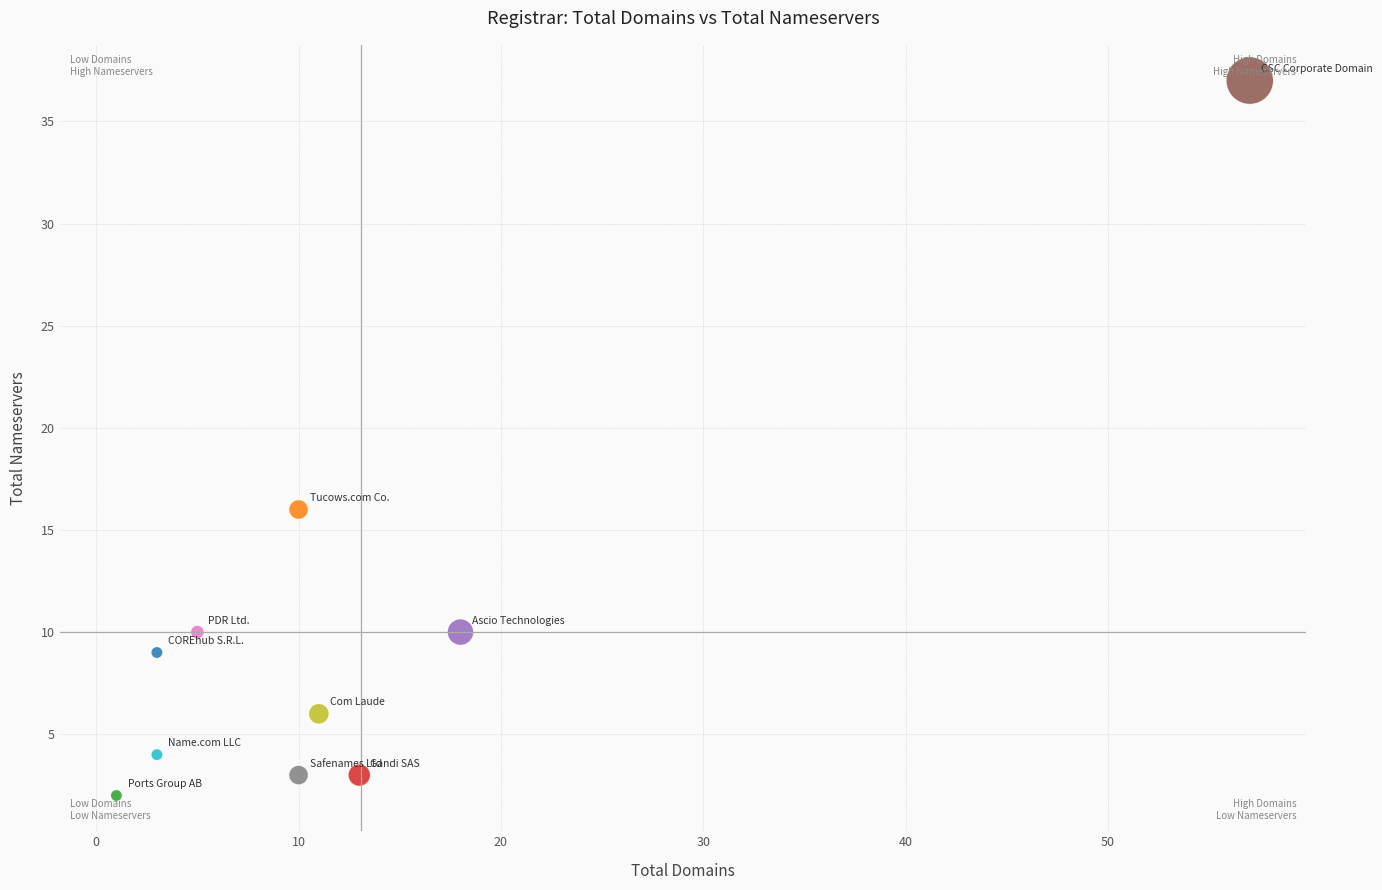

What Y value in the scatter plot is closest to 19?

16